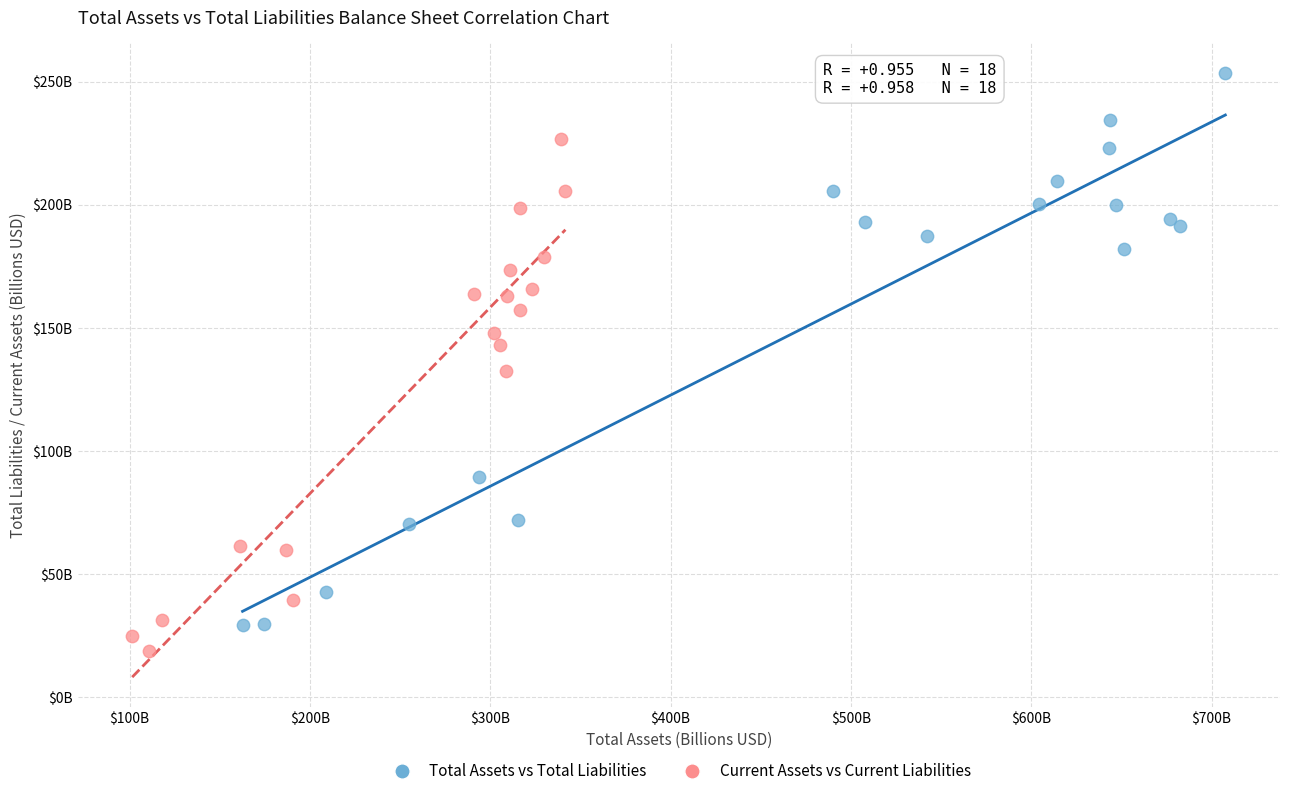

What are all the series names shown in the legend?

Total Assets vs Total Liabilities, Current Assets vs Current Liabilities